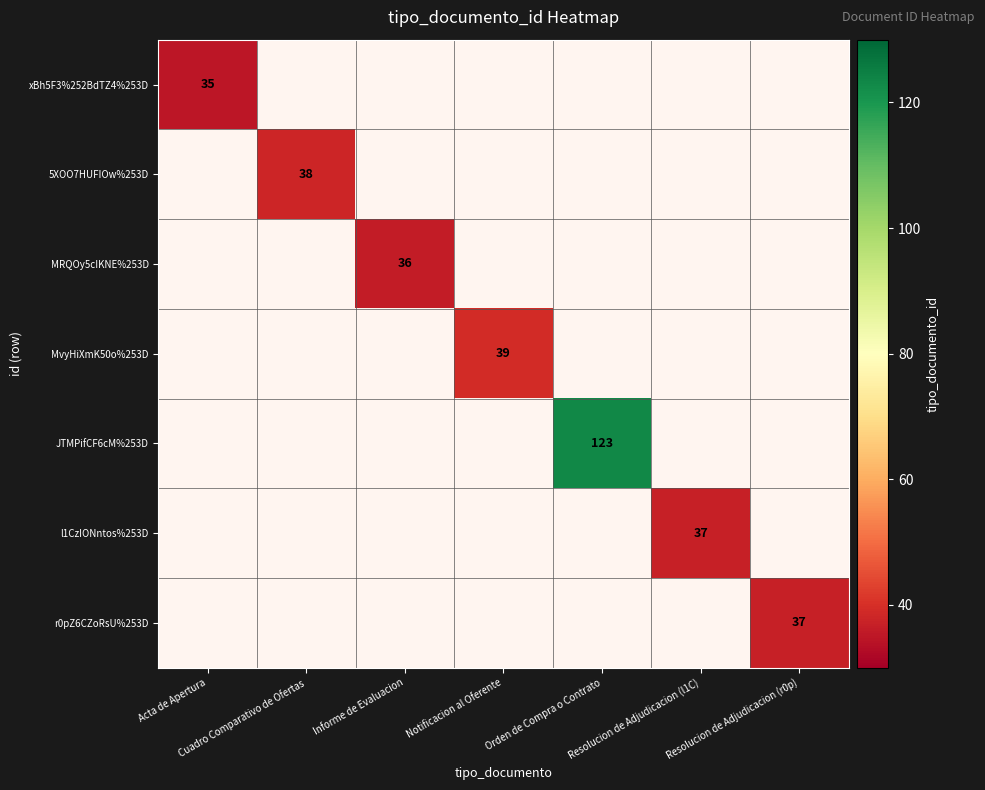

Rank the series at Resolucion de Adjudicacion (r0p) from highest to lowest value.

r0pZ6CZoRsU%253D, xBh5F3%252BdTZ4%253D, 5XOO7HUFIOw%253D, MRQOy5cIKNE%253D, MvyHiXmK50o%253D, JTMPifCF6cM%253D, l1CzIONntos%253D